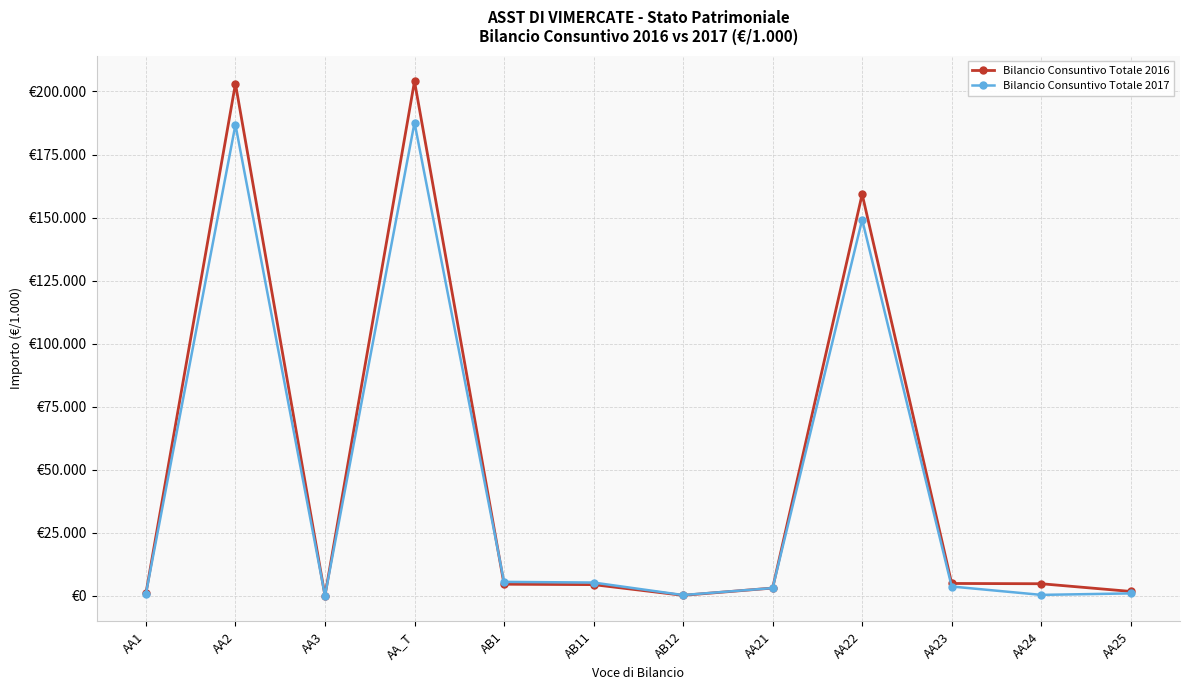

Does the chart have visible grid lines?

Yes